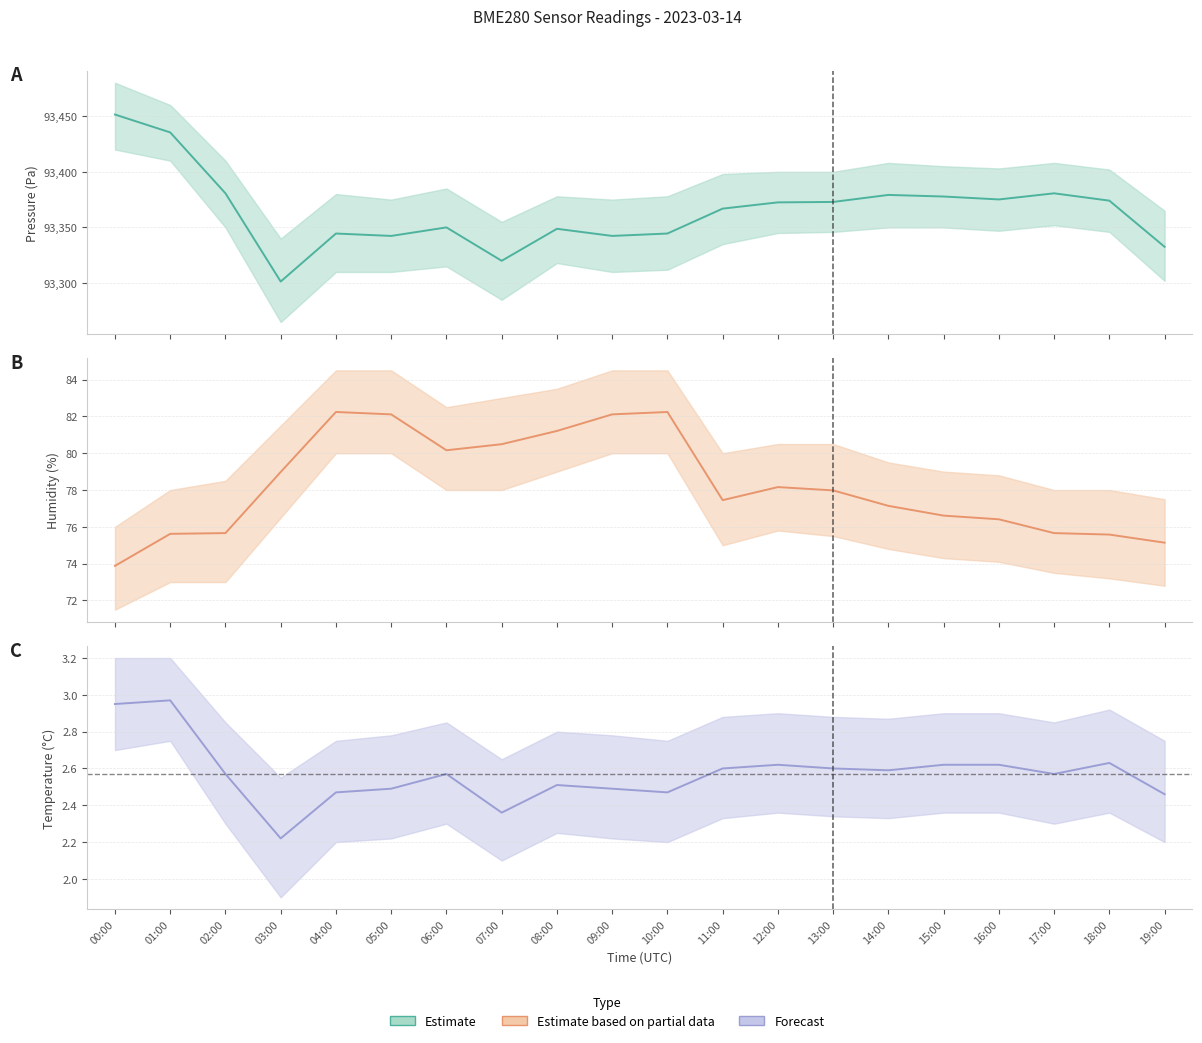

Reading right to left, extract all data points from this chart.

pressure: 19:00=93332.6	18:00=93374.1	17:00=93380.7	16:00=93375.2	15:00=93377.8	14:00=93379.2	13:00=93372.9	12:00=93372.5	11:00=93366.9	10:00=93344.5	09:00=93342.4	08:00=93348.8	07:00=93320.0	06:00=93350.0	05:00=93342.4	04:00=93344.5	03:00=93301.4	02:00=93380.7	01:00=93435.4	00:00=93451.4
humidity: 19:00=75.1	18:00=75.6	17:00=75.7	16:00=76.4	15:00=76.6	14:00=77.1	13:00=78.0	12:00=78.2	11:00=77.5	10:00=82.2	09:00=82.1	08:00=81.2	07:00=80.5	06:00=80.2	05:00=82.1	04:00=82.2	03:00=79.0	02:00=75.7	01:00=75.6	00:00=73.9
temperature: 19:00=2.5	18:00=2.6	17:00=2.6	16:00=2.6	15:00=2.6	14:00=2.6	13:00=2.6	12:00=2.6	11:00=2.6	10:00=2.5	09:00=2.5	08:00=2.5	07:00=2.4	06:00=2.6	05:00=2.5	04:00=2.5	03:00=2.2	02:00=2.6	01:00=3.0	00:00=3.0